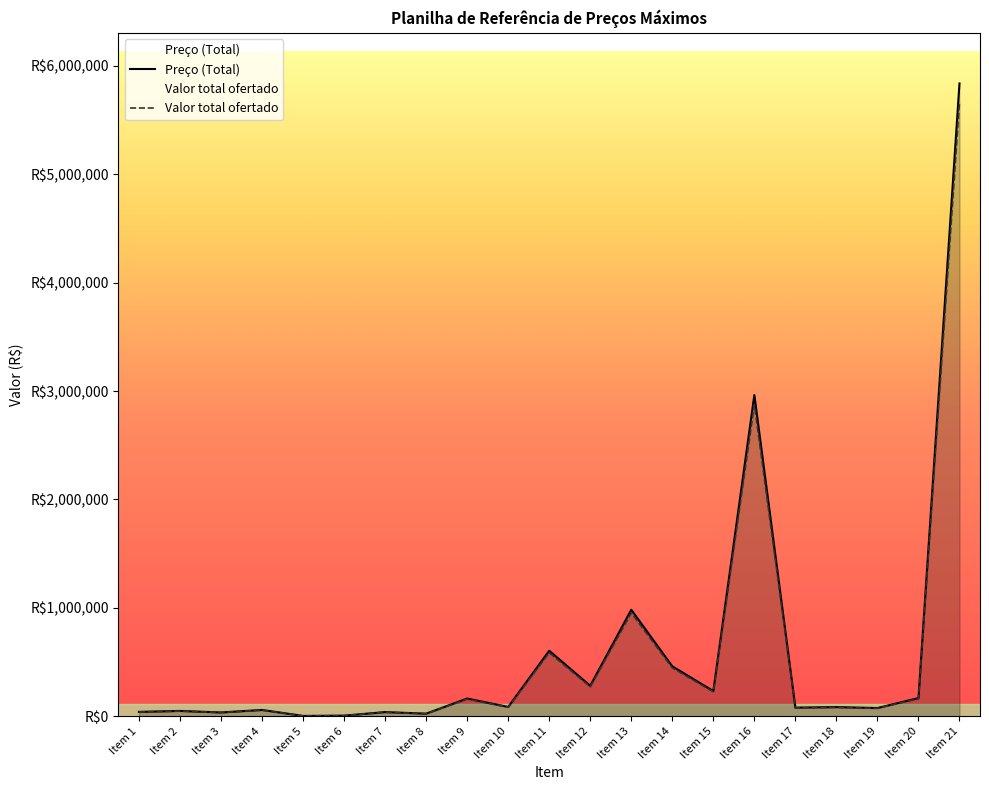

Where is the first local minimum for Preço (Total)?

Item 3